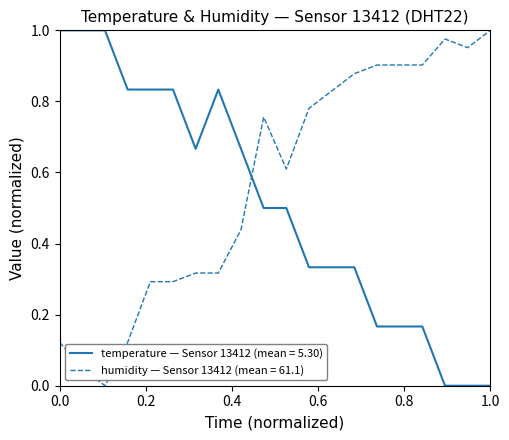

Count the number of categories in the chart.

20